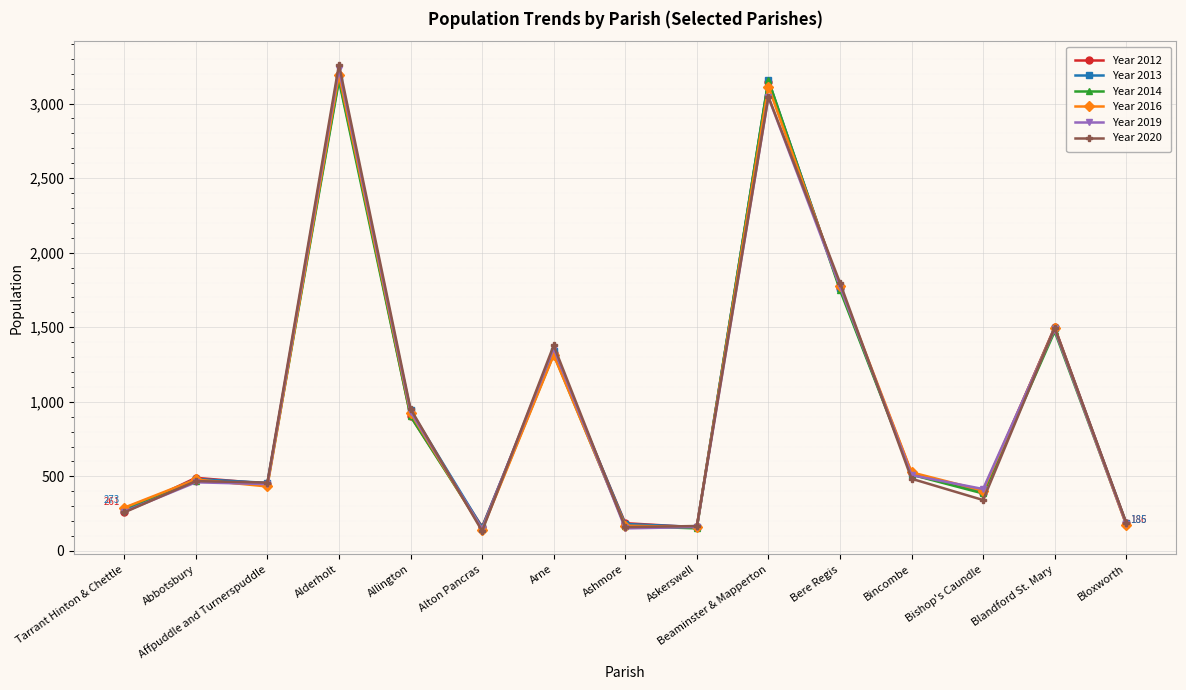

What is the total value across all series at Bishop's Caundle?

2328